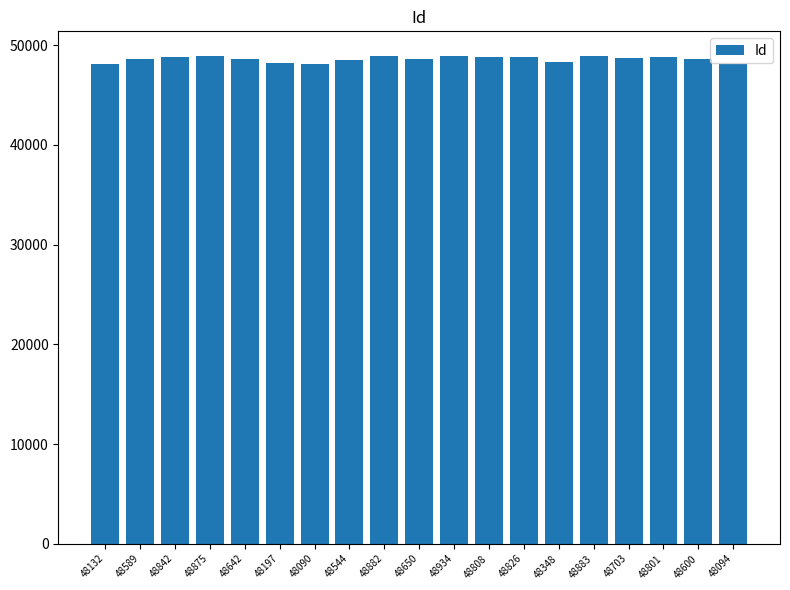

True or false: the data shows 25206 at 48842.

False